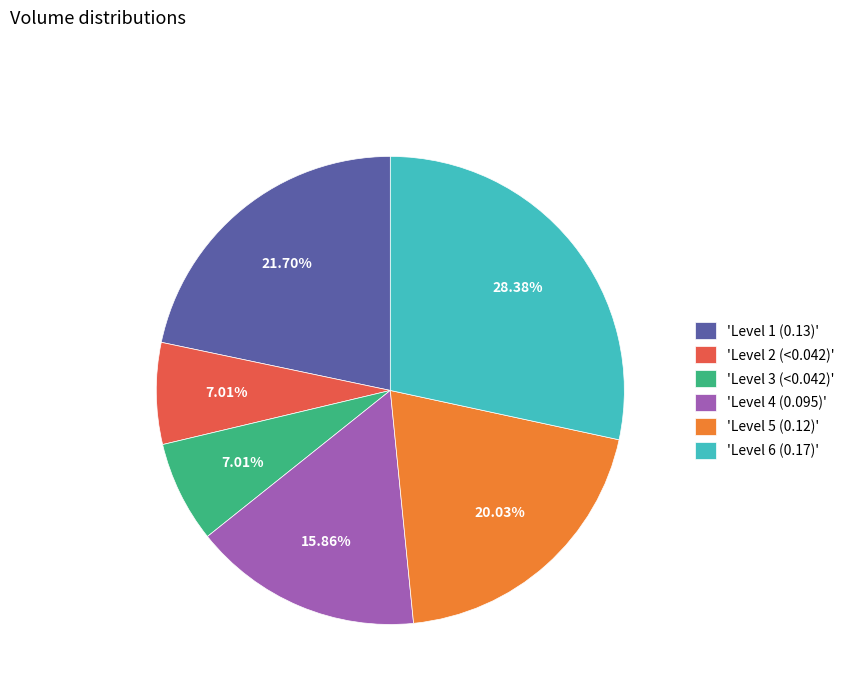

Which has a higher value, 'Level 4 (0.095)' or 'Level 6 (0.17)'?

'Level 6 (0.17)'